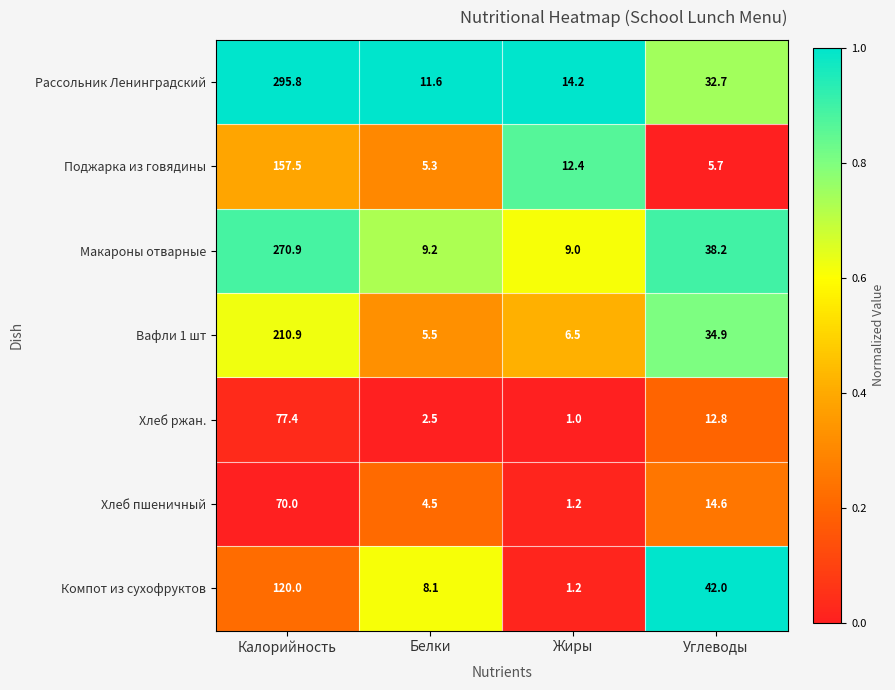

How many series are shown in this chart?

7